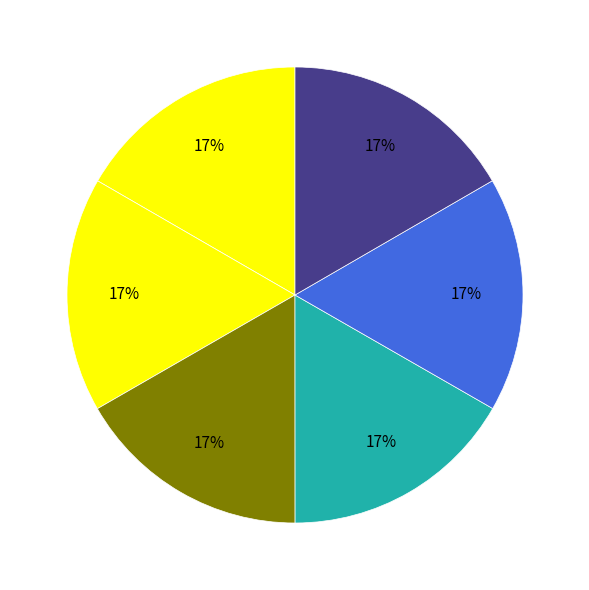

Count the number of slices in the pie.

6